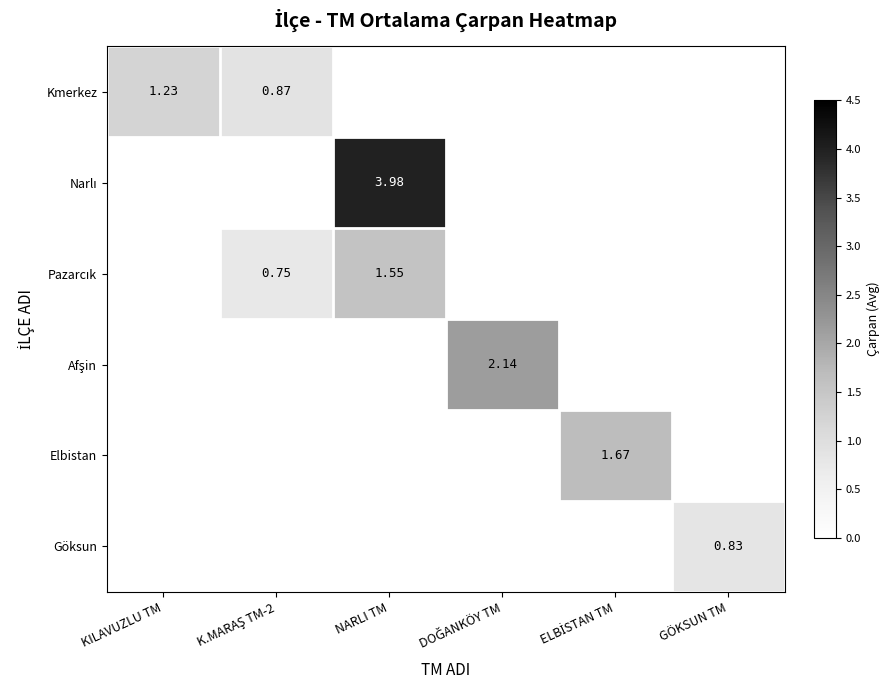

How many positive values does the Kmerkez series have?

2